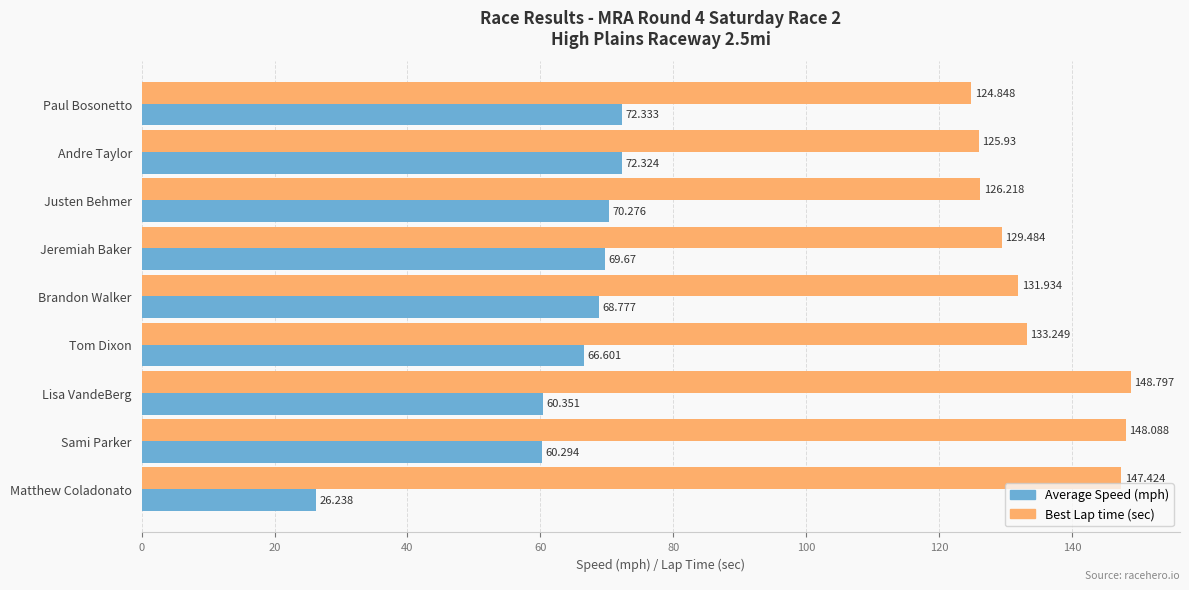

At which category is the sum across all series the highest?

Lisa VandeBerg